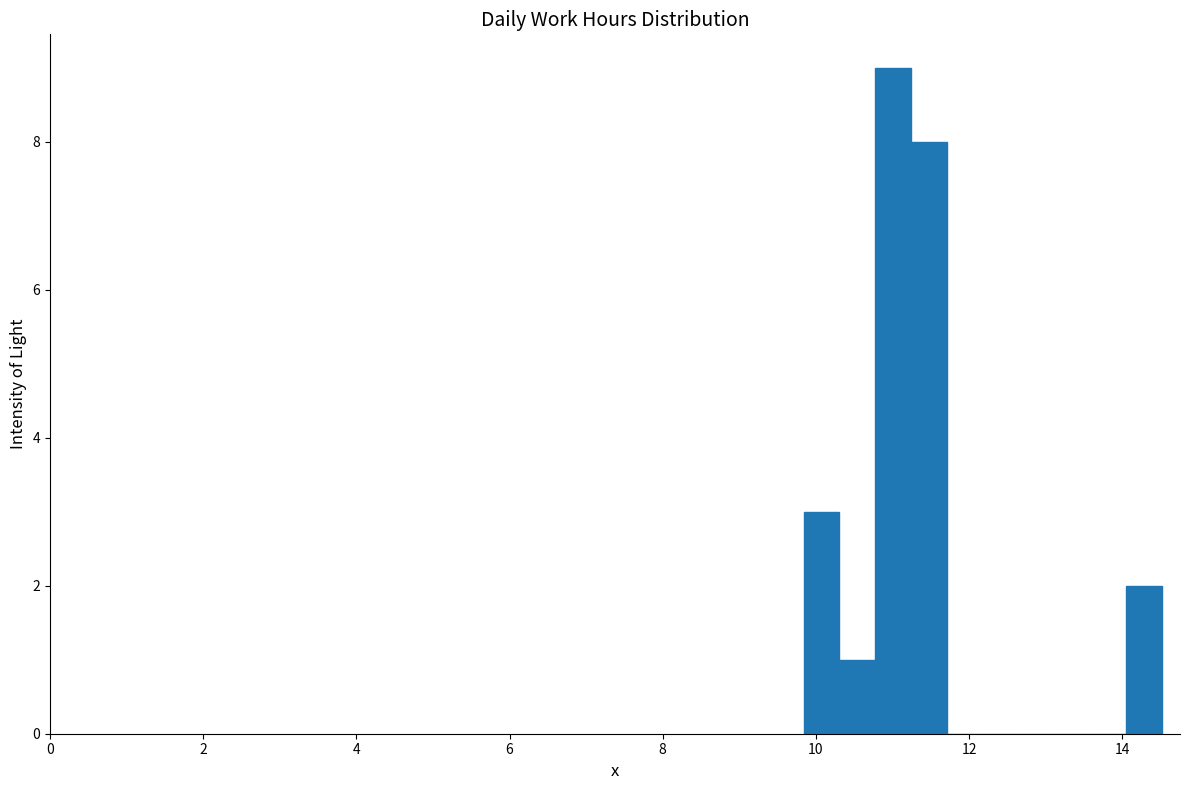

Read against the x-axis, roughly where is the centre of the tallest bar?

11.0